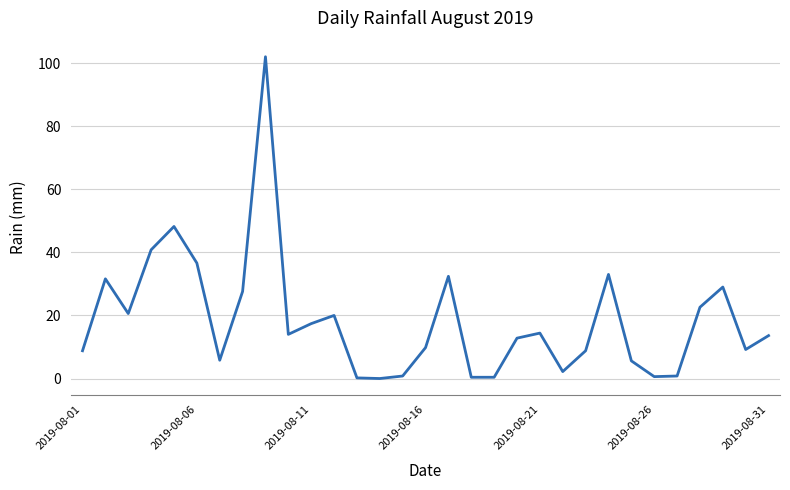

What is the maximum value shown in the chart?

102.0